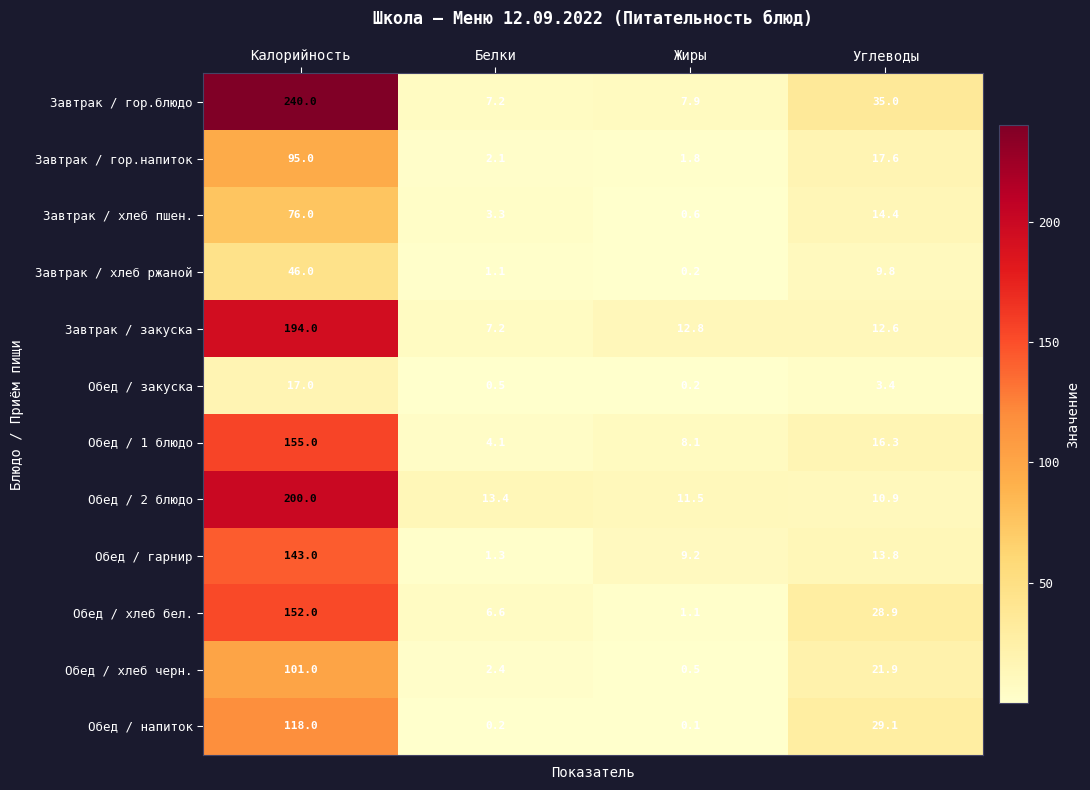

Which series has the largest total across all categories?

Завтрак / гор.блюдо